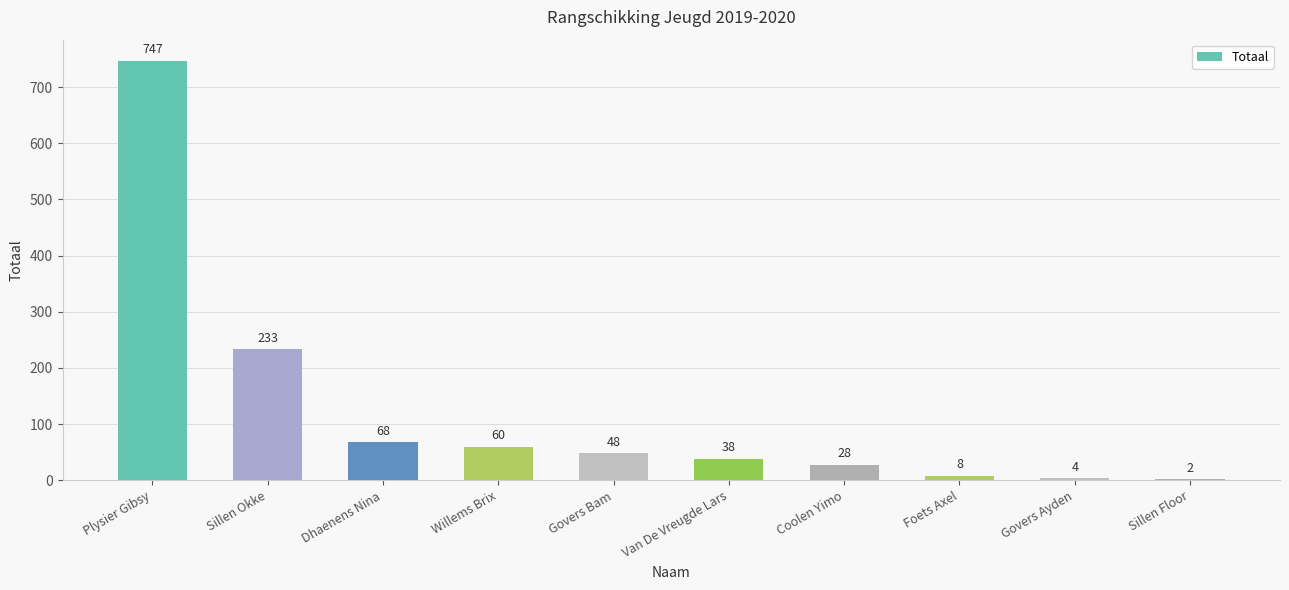

Count the number of categories in the chart.

10